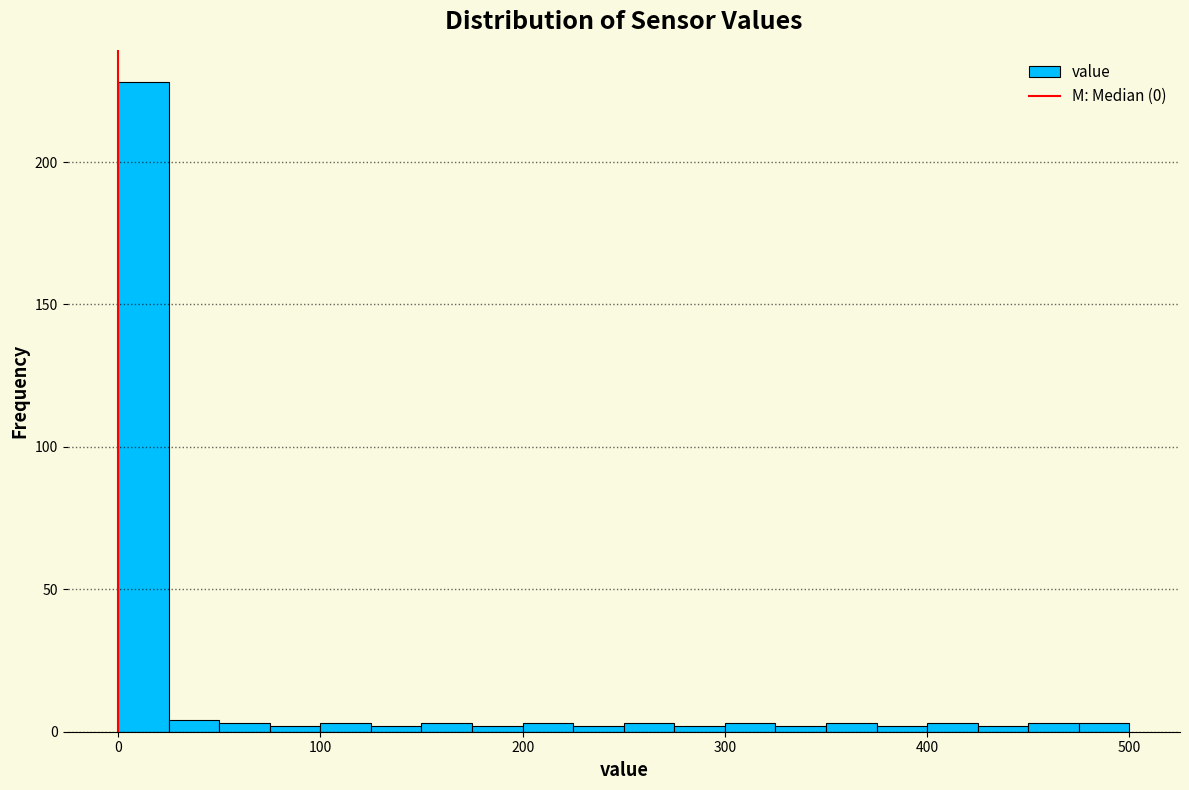

Read against the x-axis, roughly where is the centre of the tallest bar?

10